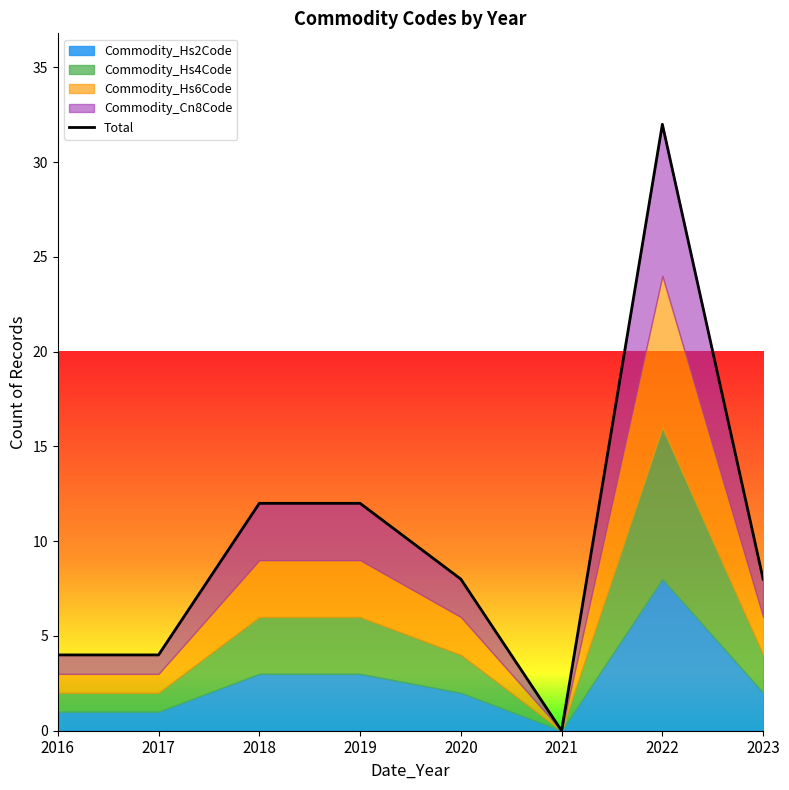

Count the values in the range 4 to 12.

6